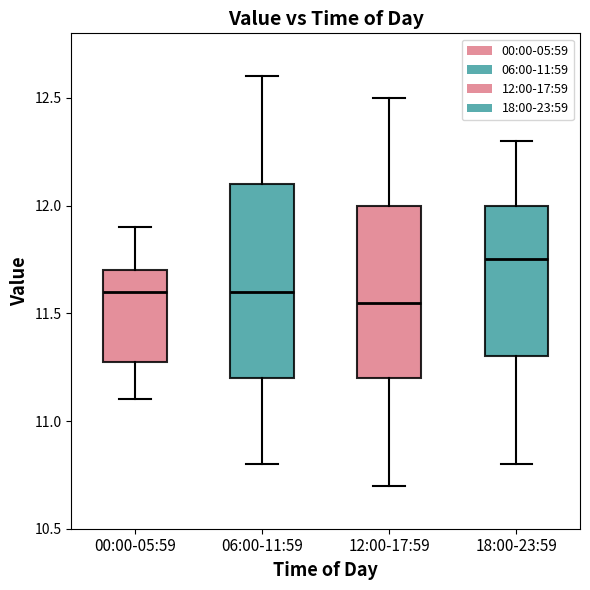

Comparing the boxes themselves (not the whiskers), which one is the tallest?

06:00-11:59